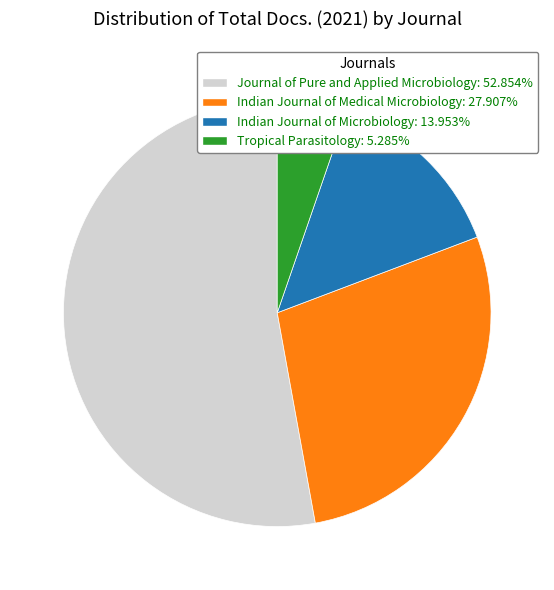

Count the number of slices in the pie.

4